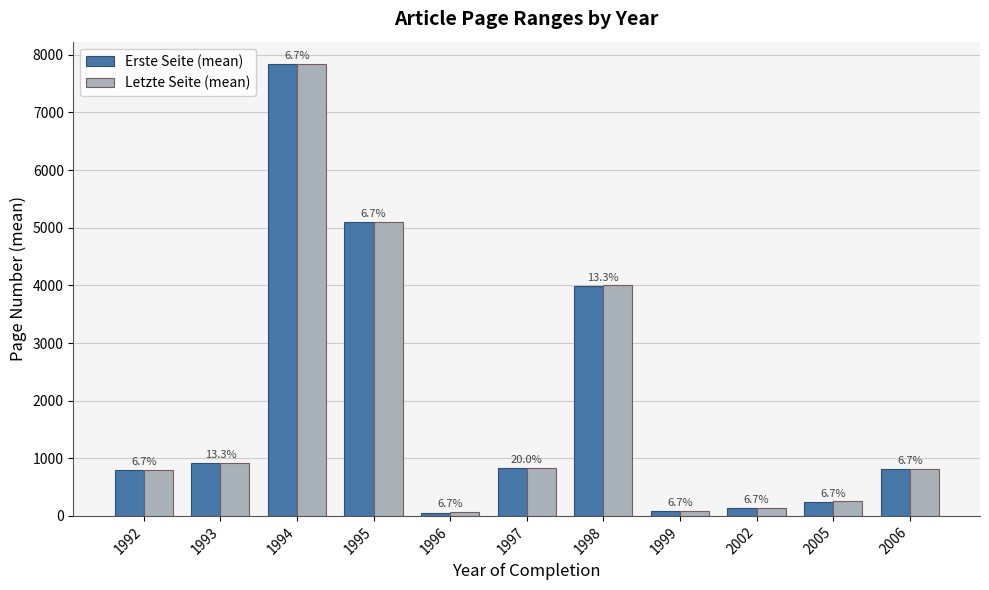

What is the value of the Erste Seite (mean) bar at the 6th from the left?

826